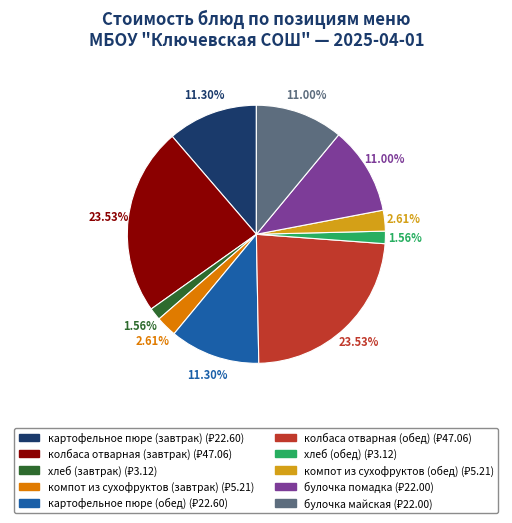

To the nearest percent, what portion does картофельное пюре (обед) represent?

11%